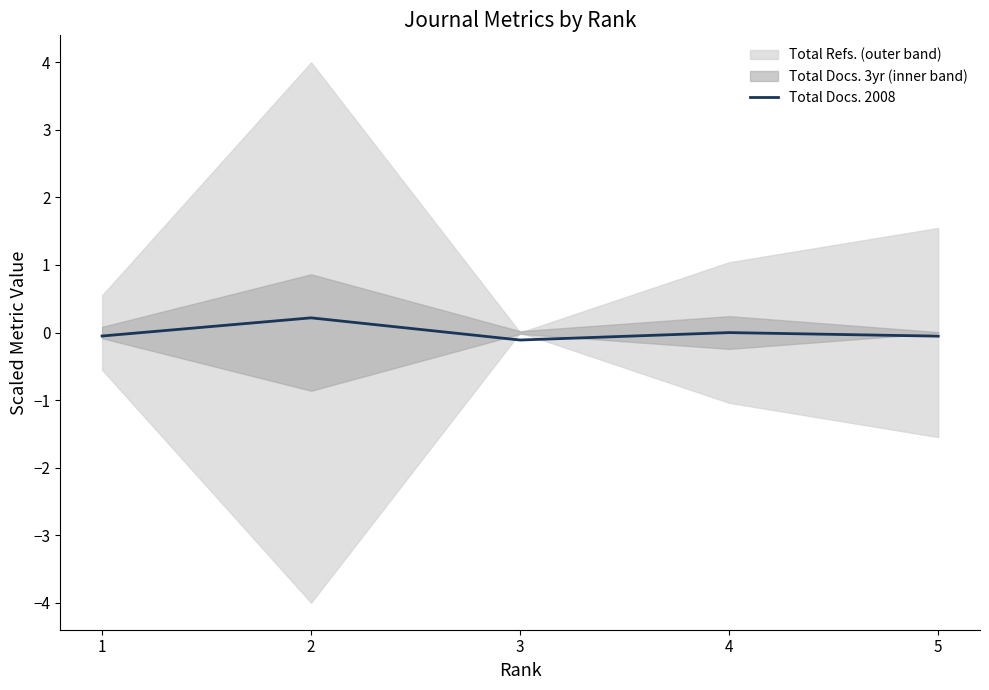

True or false: there are more than 1 points higher than both neighbors.

True